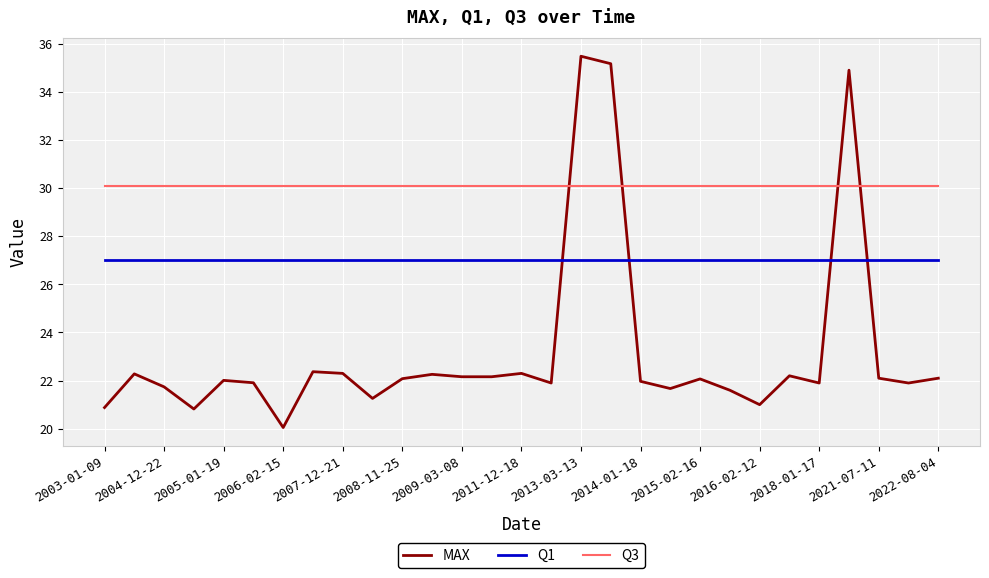

Rank the series by their maximum value, from lowest to highest.

Q1, Q3, MAX